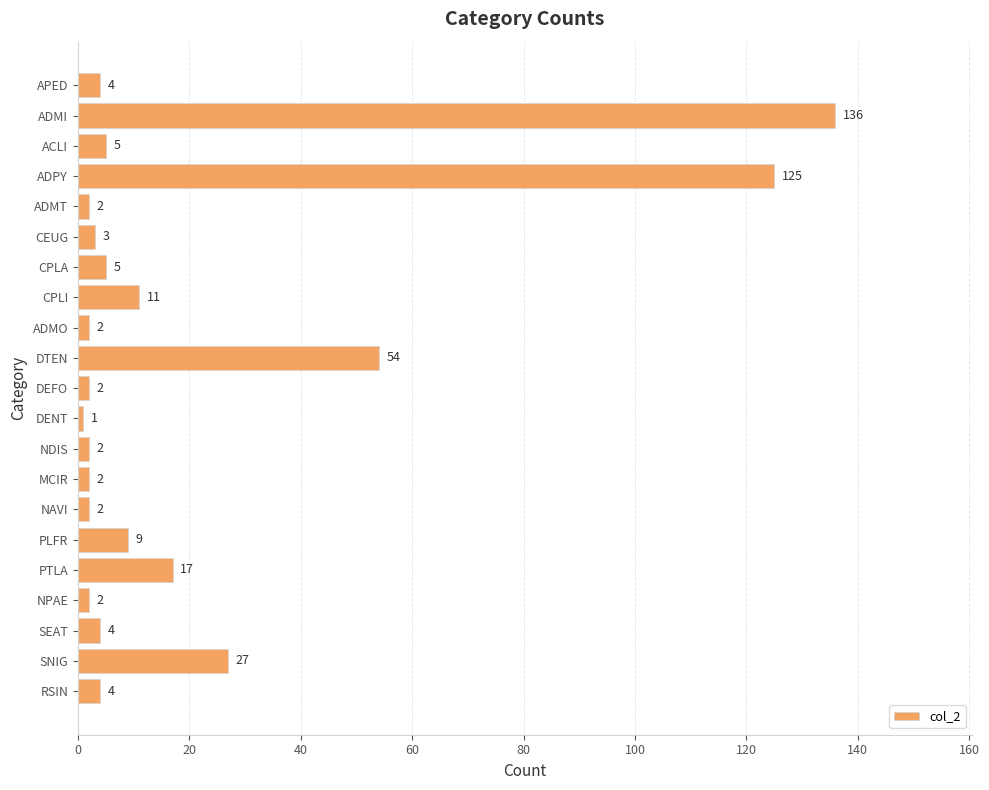

Reading bottom to top, list all the values displayed in this chart.

4	27	4	2	17	9	2	2	2	1	2	54	2	11	5	3	2	125	5	136	4